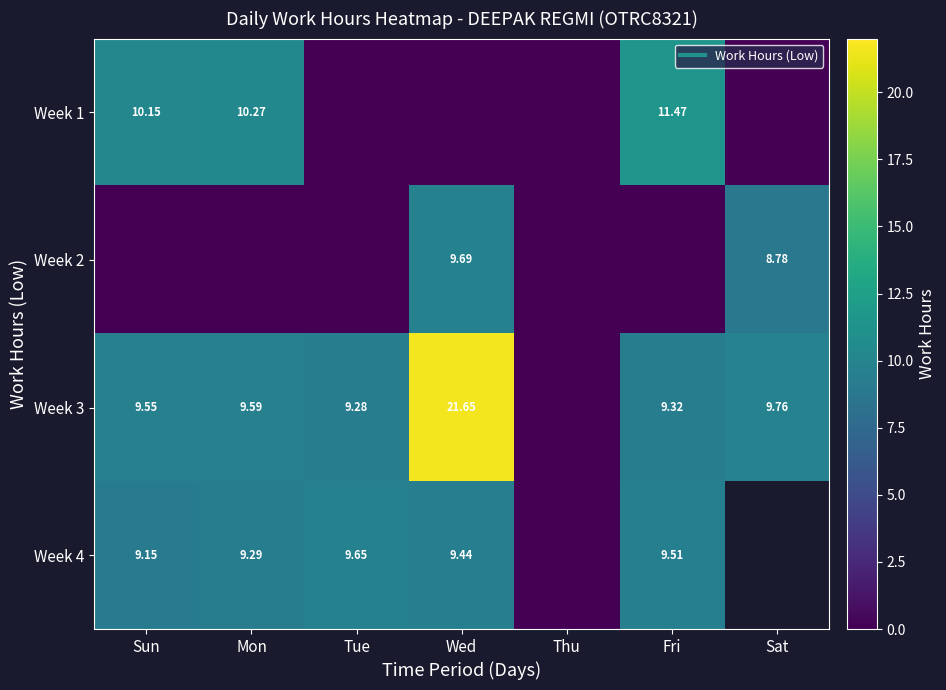

At how many categories does at least one series exceed 4?

6